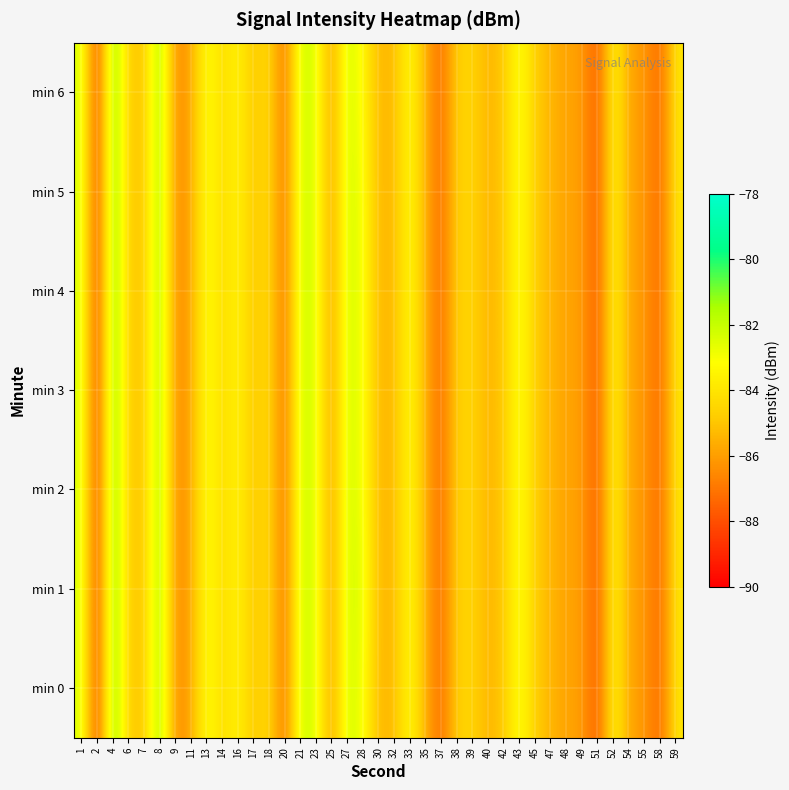

Reading left to right, what are all the values shown in this chart?

min 0: 1=-82.3	2=-88.6	4=-80.5	6=-84.9	7=-85.0	8=-81.0	9=-86.7	11=-85.7	13=-82.9	14=-84.4	16=-83.4	17=-85.1	18=-84.2	20=-87.3	21=-82.0	23=-82.6	25=-86.2	27=-82.0	28=-83.0	30=-85.4	32=-85.3	33=-83.0	35=-85.7	37=-87.3	38=-84.6	39=-84.6	40=-85.5	42=-84.9	43=-82.9	45=-84.8	47=-85.4	48=-85.9	49=-86.0	51=-87.8	52=-83.2	54=-85.9	55=-86.1	58=-87.5	59=-83.9
min 1: 1=-82.3	2=-88.6	4=-80.5	6=-84.9	7=-85.0	8=-81.0	9=-86.7	11=-85.7	13=-82.9	14=-84.4	16=-83.4	17=-85.1	18=-84.2	20=-87.3	21=-82.0	23=-82.6	25=-86.2	27=-82.0	28=-82.7	30=-85.4	32=-85.3	33=-83.0	35=-85.7	37=-87.3	38=-84.6	39=-84.6	40=-85.5	42=-84.9	43=-82.9	45=-84.8	47=-85.4	48=-85.9	49=-86.0	51=-87.8	52=-83.2	54=-85.9	55=-86.1	58=-87.5	59=-83.9
min 2: 1=-82.3	2=-88.6	4=-80.5	6=-84.9	7=-85.0	8=-81.0	9=-86.7	11=-85.7	13=-82.9	14=-84.4	16=-83.4	17=-85.1	18=-84.2	20=-87.3	21=-82.0	23=-82.6	25=-86.2	27=-82.0	28=-83.0	30=-85.4	32=-85.3	33=-83.0	35=-85.7	37=-87.3	38=-84.6	39=-84.6	40=-85.5	42=-84.9	43=-82.9	45=-84.8	47=-85.4	48=-85.9	49=-86.0	51=-87.8	52=-83.2	54=-85.9	55=-86.1	58=-87.5	59=-83.9
min 3: 1=-82.3	2=-88.6	4=-80.5	6=-84.9	7=-85.0	8=-81.0	9=-86.7	11=-85.7	13=-82.9	14=-84.4	16=-83.4	17=-85.1	18=-84.2	20=-87.3	21=-82.0	23=-82.6	25=-86.2	27=-82.0	28=-83.0	30=-85.4	32=-85.3	33=-83.0	35=-85.7	37=-87.3	38=-84.6	39=-84.6	40=-85.5	42=-84.9	43=-82.9	45=-84.8	47=-85.4	48=-85.9	49=-86.0	51=-87.8	52=-83.2	54=-85.9	55=-86.1	58=-87.5	59=-83.9
min 4: 1=-82.3	2=-88.6	4=-80.5	6=-84.9	7=-85.0	8=-81.0	9=-86.7	11=-85.7	13=-82.9	14=-84.4	16=-83.4	17=-85.1	18=-84.2	20=-87.3	21=-82.0	23=-82.6	25=-86.2	27=-82.0	28=-83.0	30=-85.4	32=-85.3	33=-83.0	35=-85.7	37=-87.3	38=-84.6	39=-84.6	40=-85.5	42=-84.9	43=-82.9	45=-84.8	47=-85.4	48=-85.9	49=-86.0	51=-87.8	52=-83.2	54=-85.9	55=-86.1	58=-87.5	59=-83.9
min 5: 1=-82.3	2=-88.6	4=-80.5	6=-84.9	7=-85.0	8=-81.0	9=-86.7	11=-85.7	13=-82.9	14=-84.4	16=-83.4	17=-85.1	18=-84.2	20=-87.3	21=-82.0	23=-82.6	25=-86.2	27=-82.0	28=-83.0	30=-85.4	32=-85.3	33=-83.0	35=-85.7	37=-87.3	38=-84.6	39=-84.6	40=-85.5	42=-84.9	43=-82.9	45=-84.8	47=-85.4	48=-85.9	49=-86.0	51=-87.8	52=-83.2	54=-85.9	55=-86.1	58=-87.5	59=-83.9
min 6: 1=-82.3	2=-88.6	4=-80.5	6=-84.9	7=-85.0	8=-81.0	9=-86.7	11=-85.7	13=-82.9	14=-84.4	16=-83.4	17=-85.1	18=-84.2	20=-87.3	21=-82.0	23=-82.6	25=-86.2	27=-82.0	28=-83.4	30=-85.4	32=-85.3	33=-83.0	35=-85.7	37=-87.3	38=-84.6	39=-84.6	40=-85.5	42=-84.9	43=-82.9	45=-84.8	47=-85.4	48=-85.9	49=-86.0	51=-87.8	52=-83.2	54=-85.9	55=-86.1	58=-87.5	59=-83.9